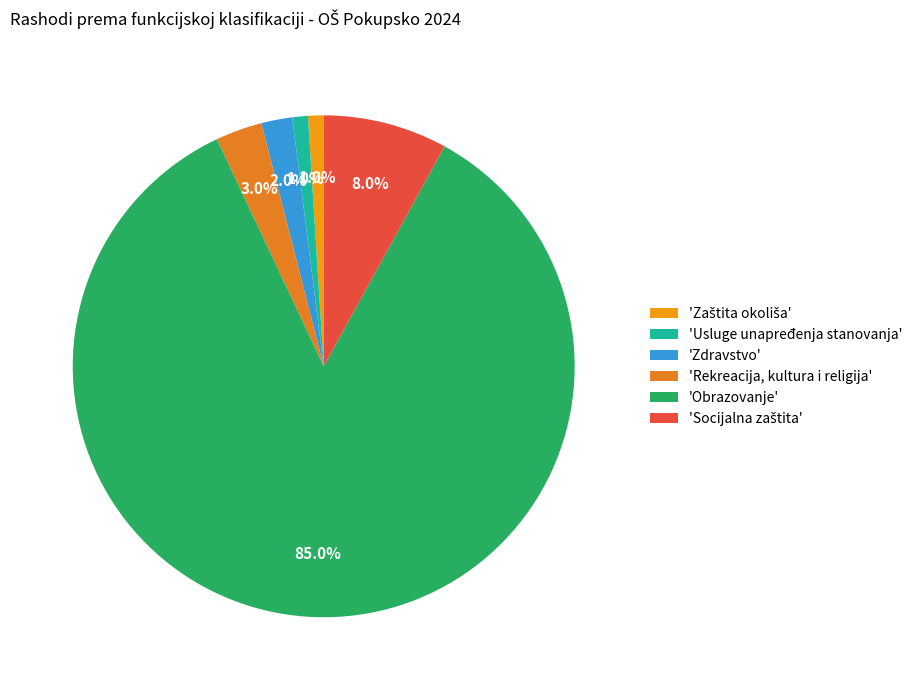

How many slices are in this pie chart?

6